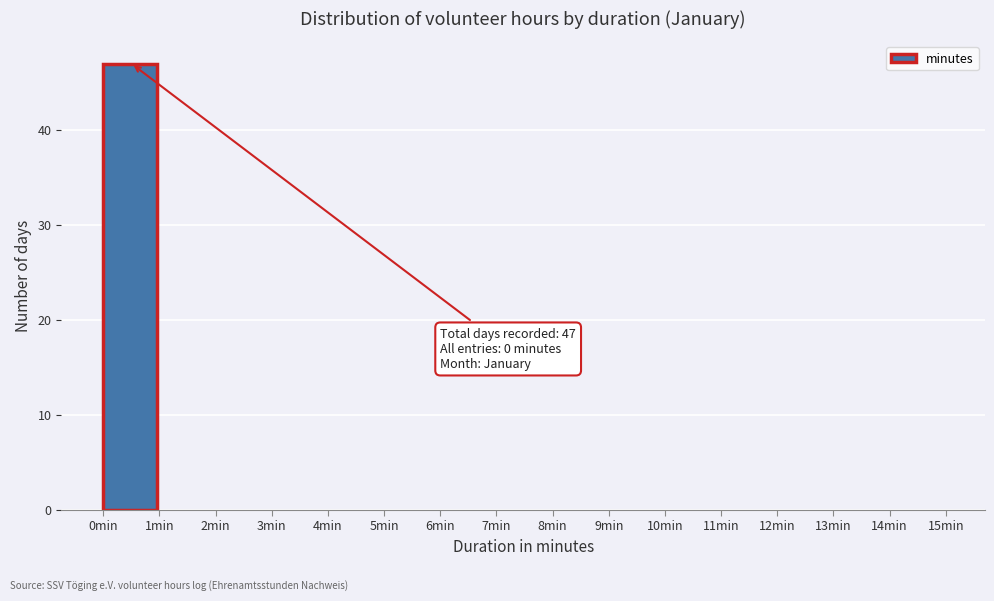

Over which range of the x-axis is the bar tallest?

0 to 1